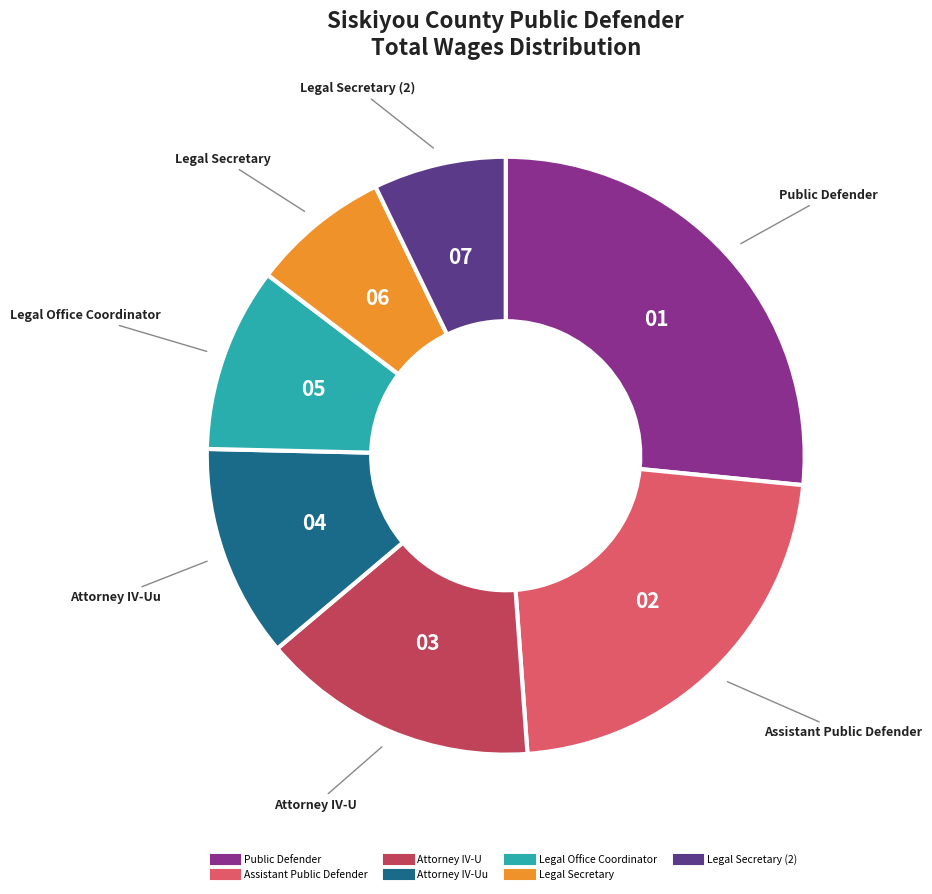

Is there any slice that represents more than half of the pie?

No